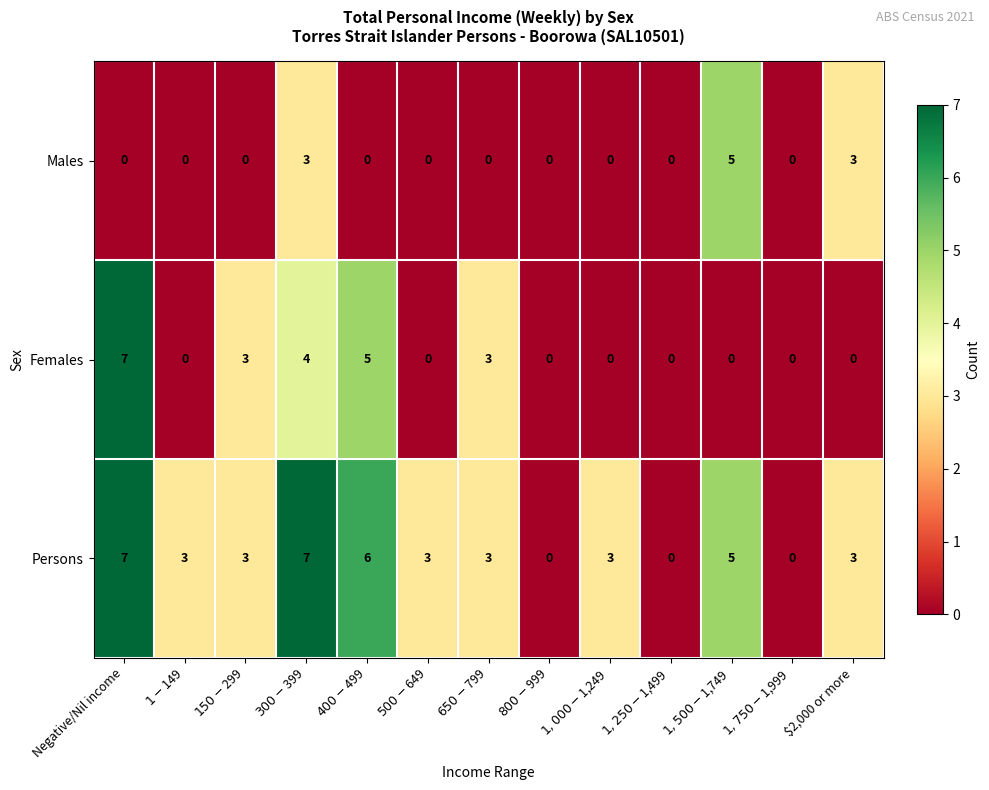

Between Negative/Nil income and $400-$499, which series saw the biggest shift?

Females